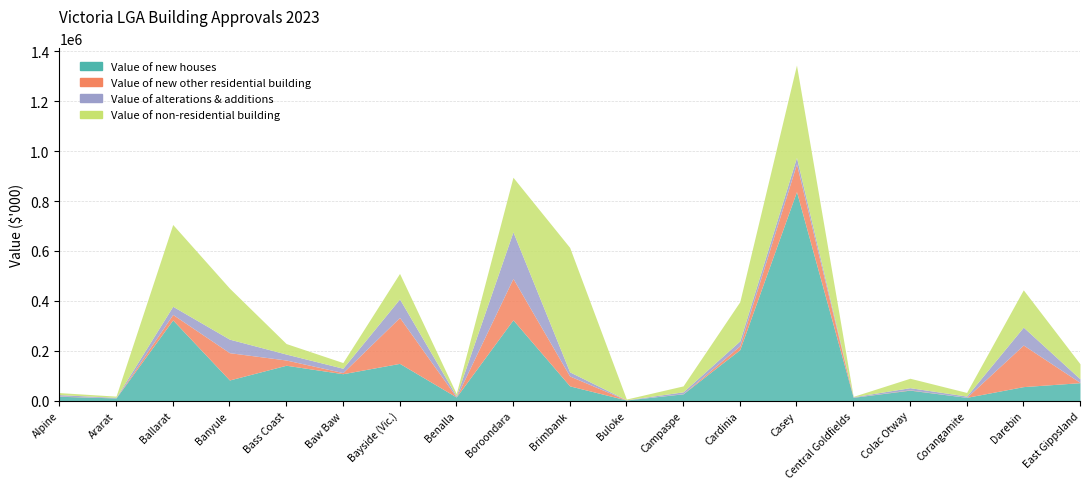

Which series has the largest total across all categories?

Value of new houses